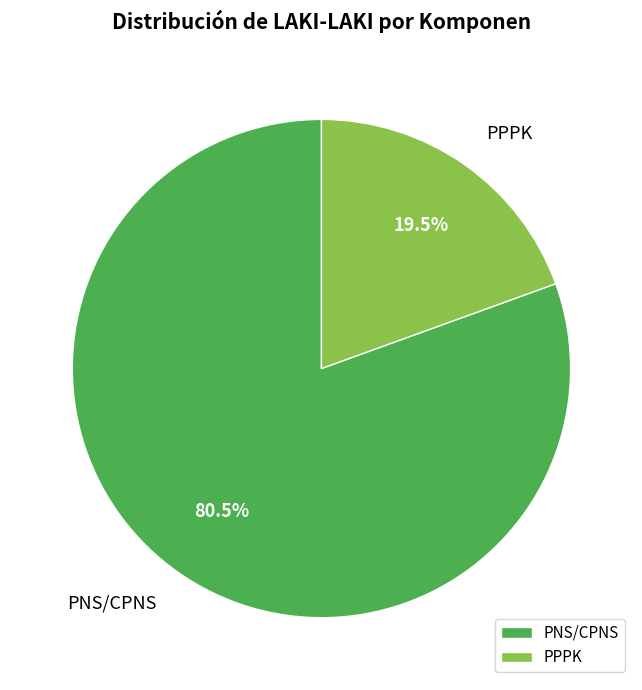

How many segments does this pie chart have?

2